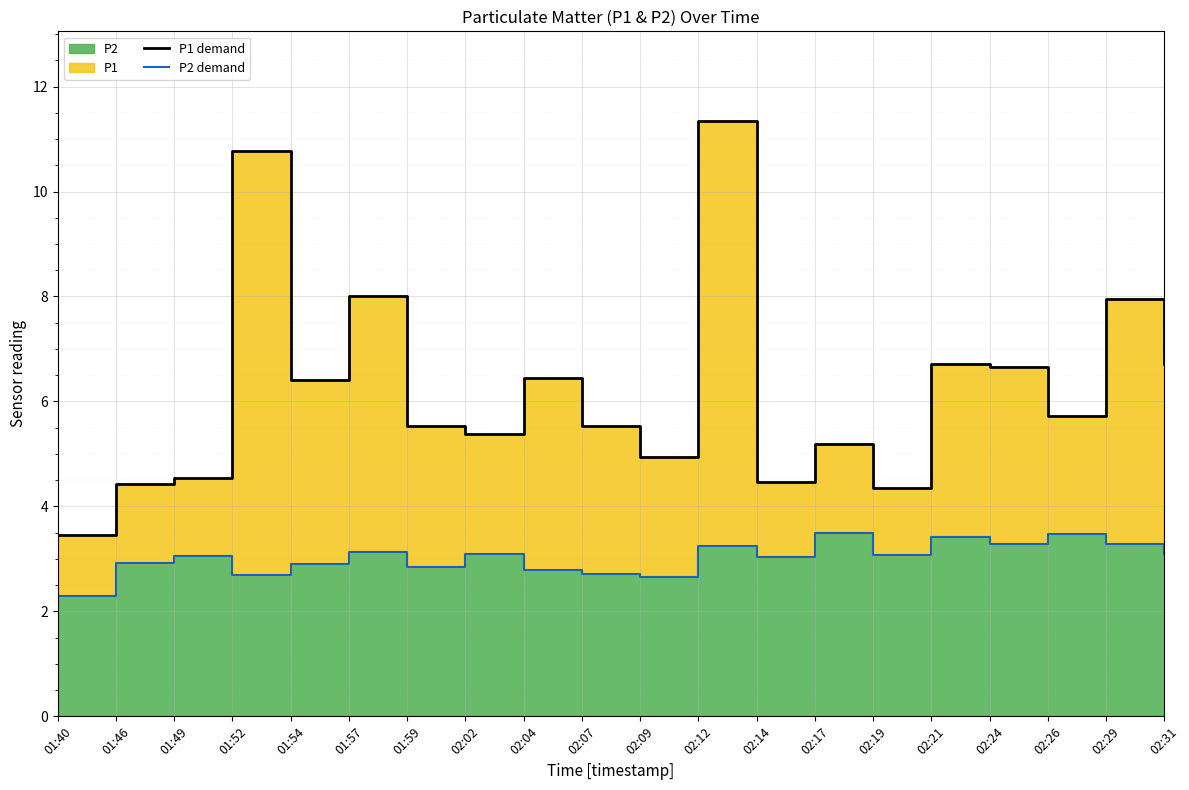

At which label does P1 demand reach its peak?

02:12